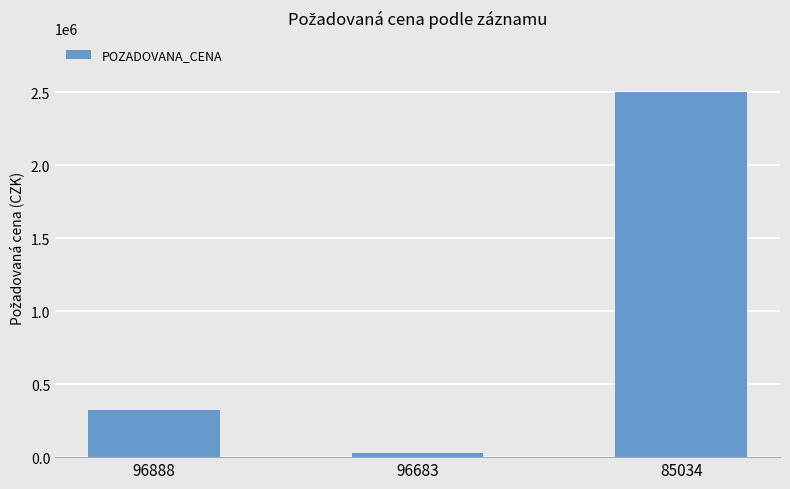

List the labels in order of value, smallest first.

96683, 96888, 85034